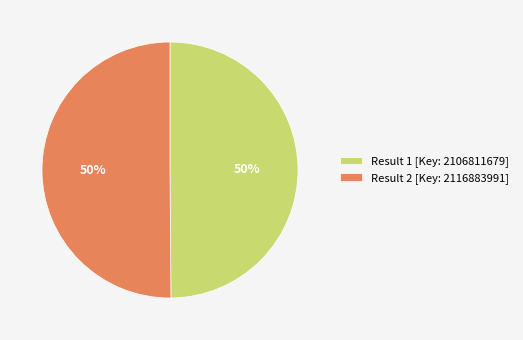

To the nearest percent, what is the average slice percentage?

50%